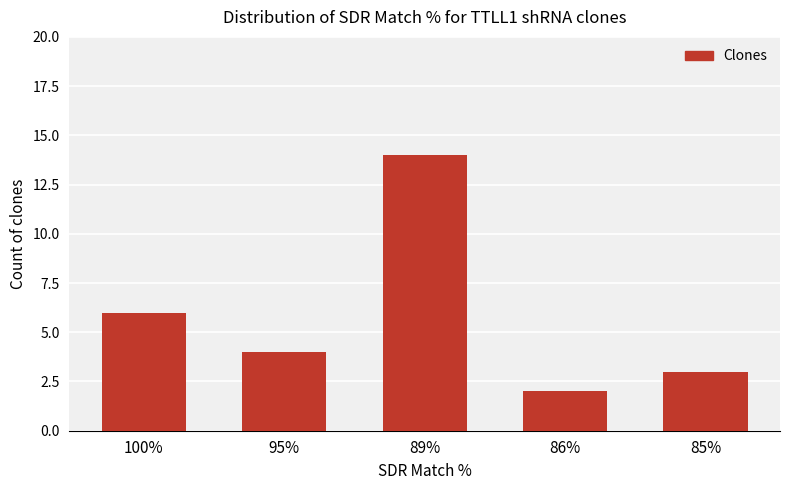

What is the sum of the values at 100% and 85%?

9